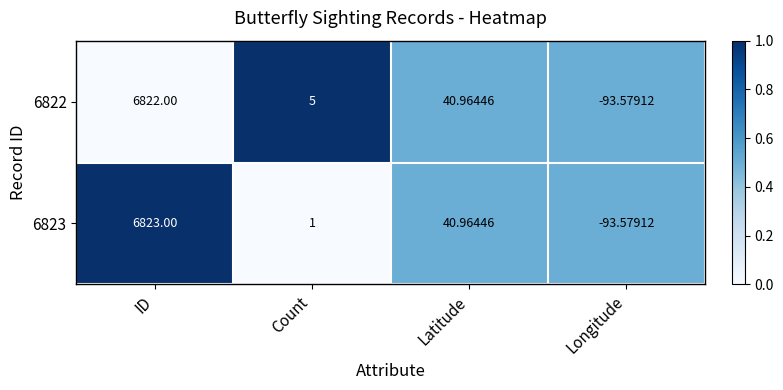

At which label does 6822 first exceed 40?

ID